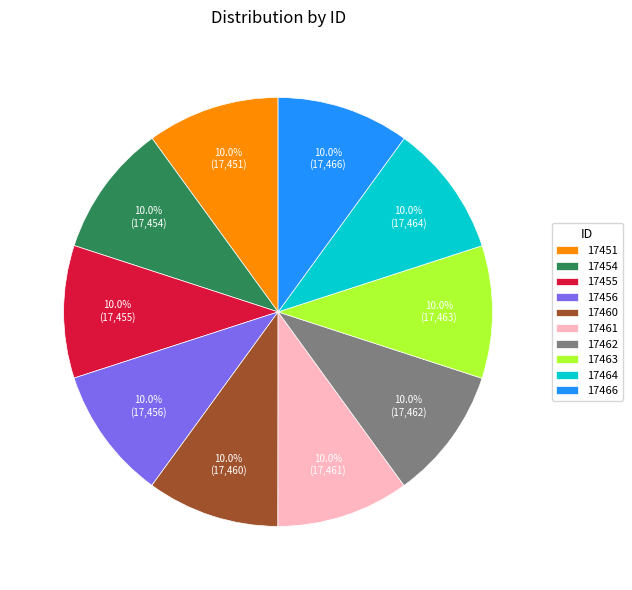

To the nearest percent, what is the combined percentage of 17466 and 17454?

20%